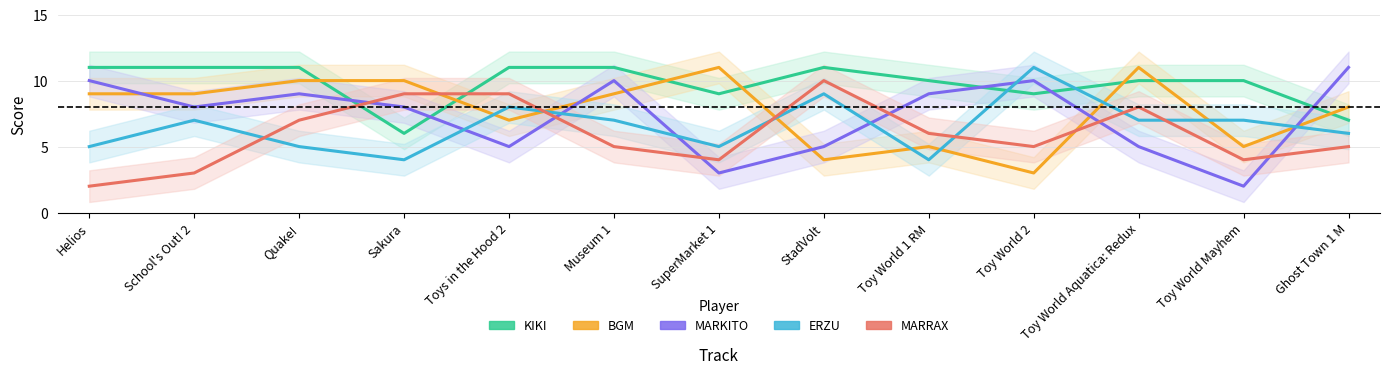

Is it true that KIKI equals 6 at Toy World Mayhem?

False